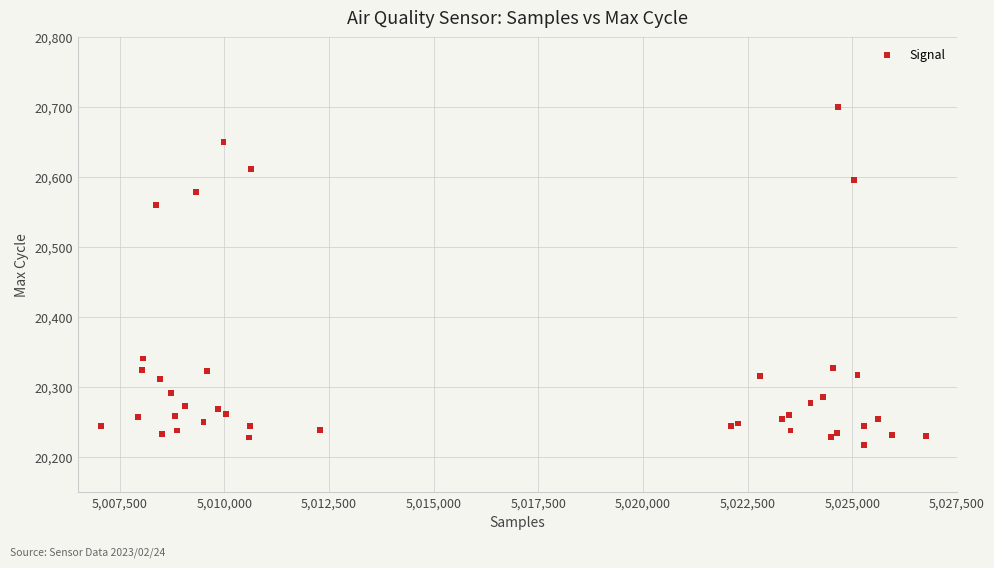

What Y value in the scatter plot is closest to 20459?

20560